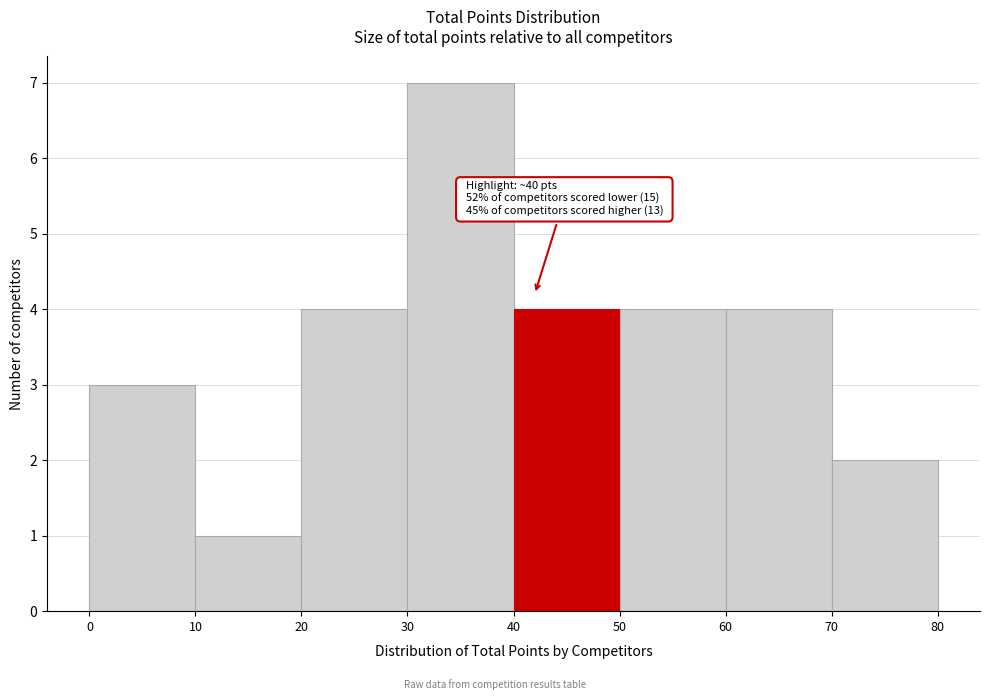

Which range on the x-axis has the tallest bar?

30 to 40